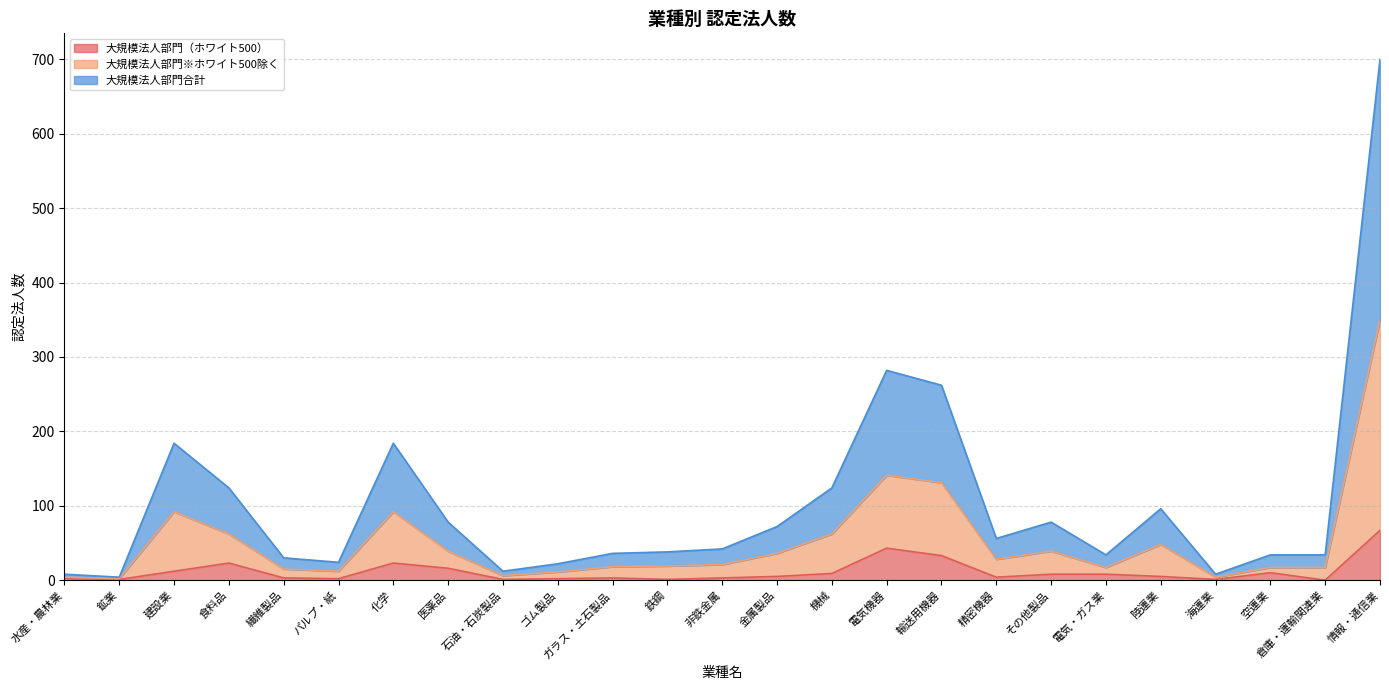

Rank the categories by 大規模法人部門（ホワイト500） value from highest to lowest.

情報・通信業, 電気機器, 輸送用機器, 食料品, 化学, 医薬品, 建設業, 空運業, 機械, その他製品, 電気・ガス業, 金属製品, 陸運業, 精密機器, 繊維製品, ガラス・土石製品, 非鉄金属, 水産・農林業, パルプ・紙, ゴム製品, 鉱業, 石油・石炭製品, 鉄鋼, 海運業, 倉庫・運輸関連業